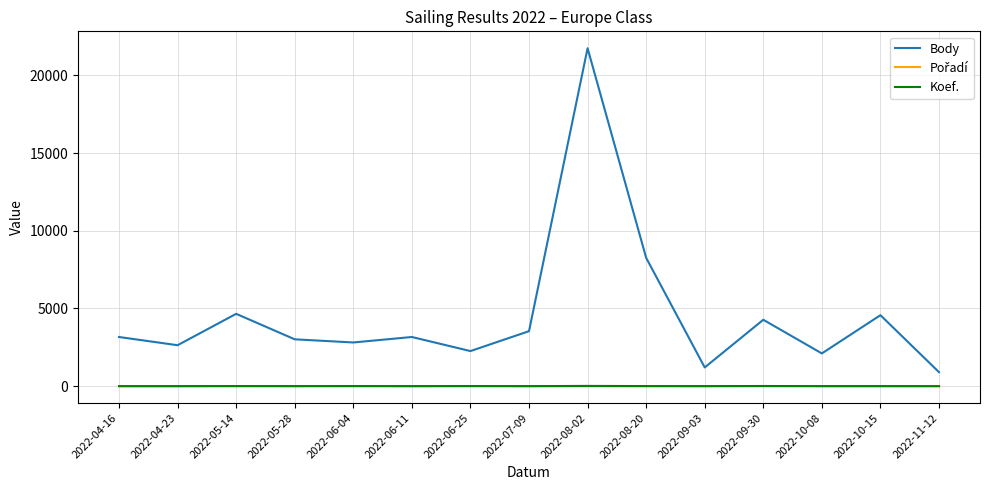

What is the difference between the maximum and minimum values in the Body series?

20845